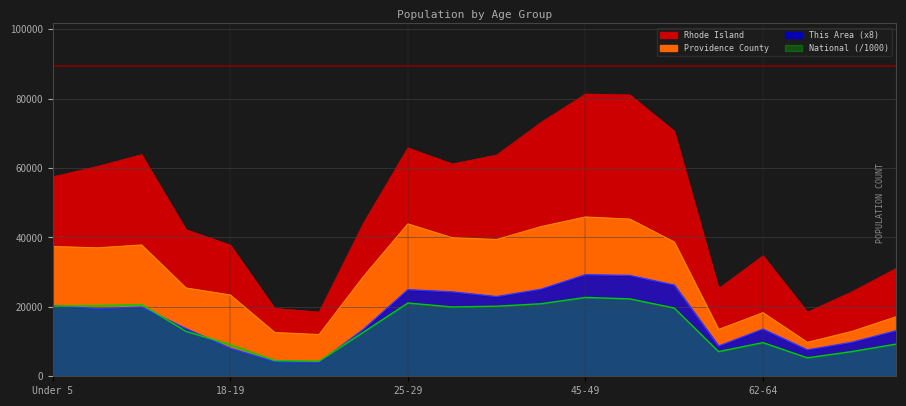

Does the chart display data point markers on the line(s)?

No